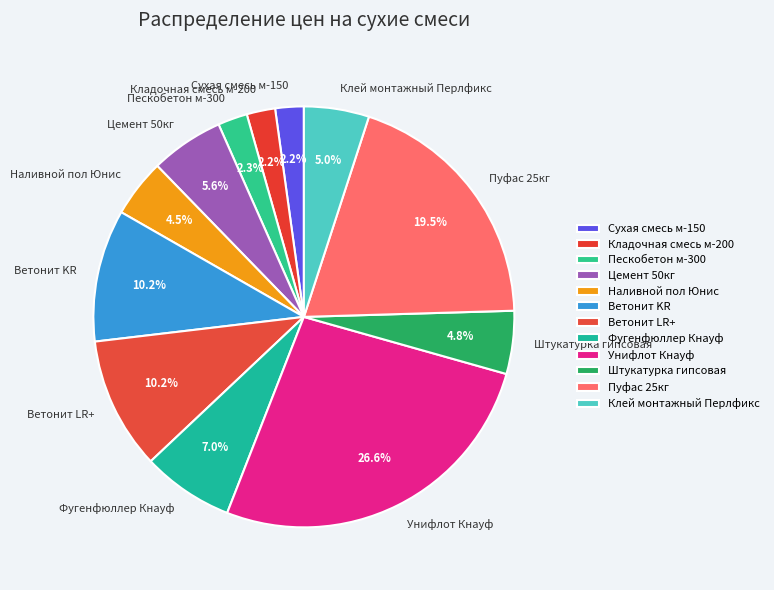

How many segments does this pie chart have?

12